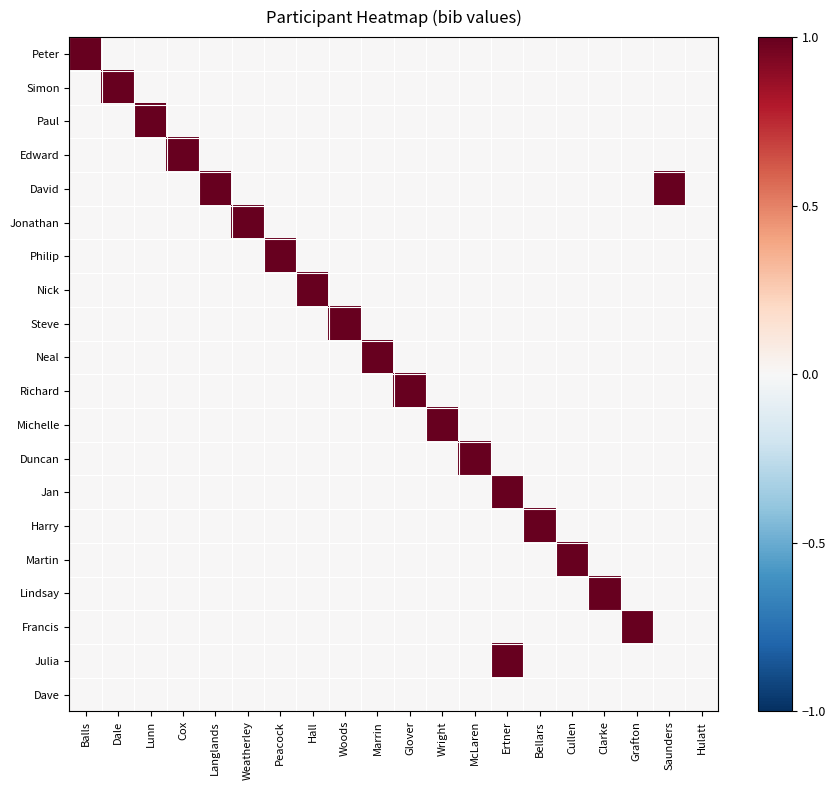

List the series in order of their peak value, lowest first.

Dave, Peter, Simon, Paul, Edward, David, Jonathan, Philip, Nick, Steve, Neal, Richard, Michelle, Duncan, Jan, Harry, Martin, Lindsay, Francis, Julia